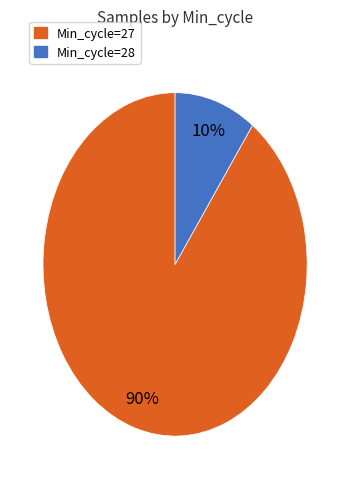

To the nearest percent, what is the average slice percentage?

50%